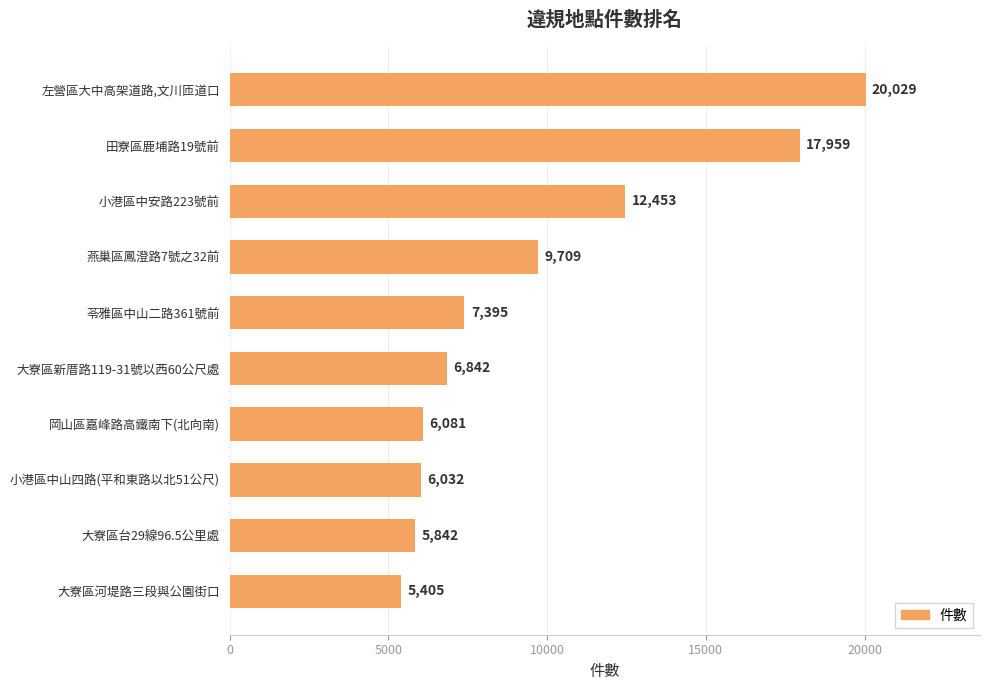

The value at 大寮區河堤路三段與公園街口 is 5405. True or false?

True